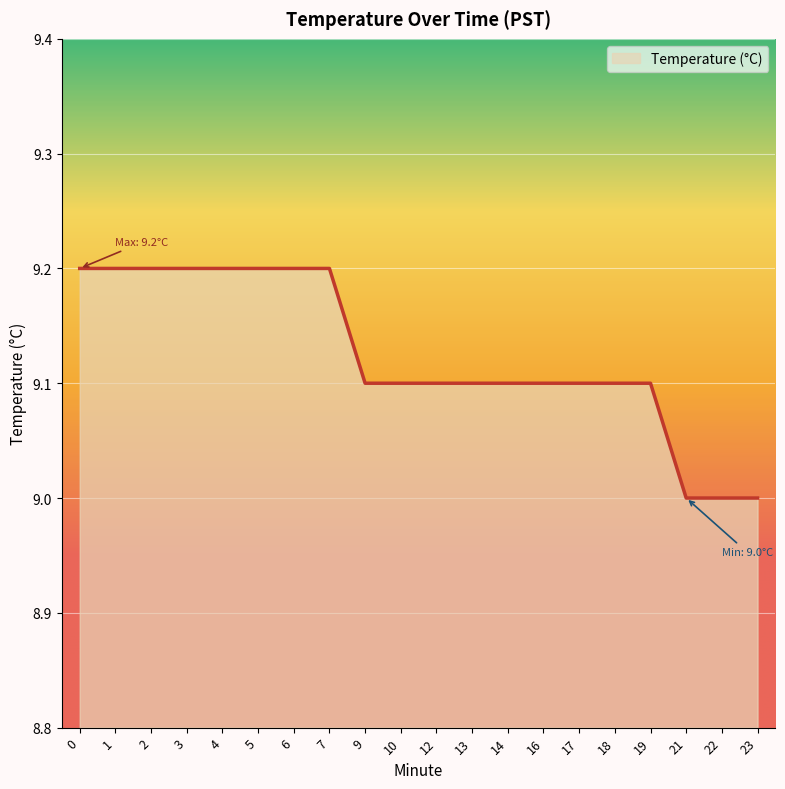

The chart shows a value of 9.0 at 22. True or false?

True